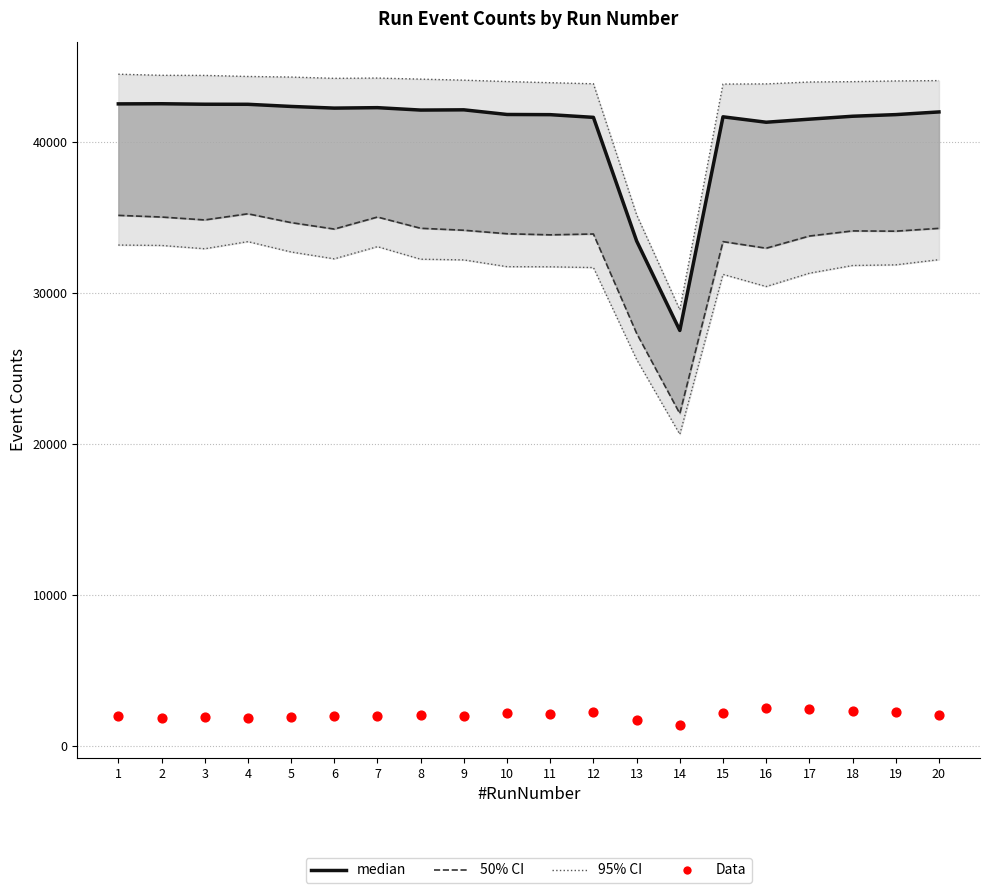

At which category is the sum across all series the highest?

1